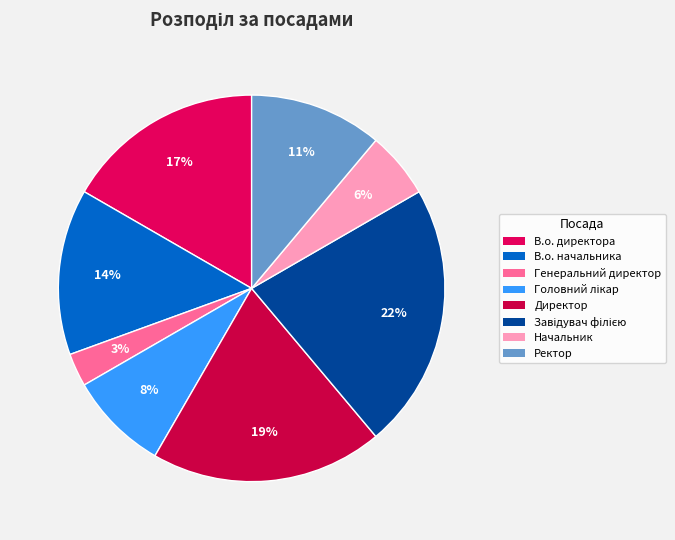

Rank the categories by value from lowest to highest.

Генеральний директор, Начальник, Головний лікар, Ректор, В.о. начальника, В.о. директора, Директор, Завідувач філією